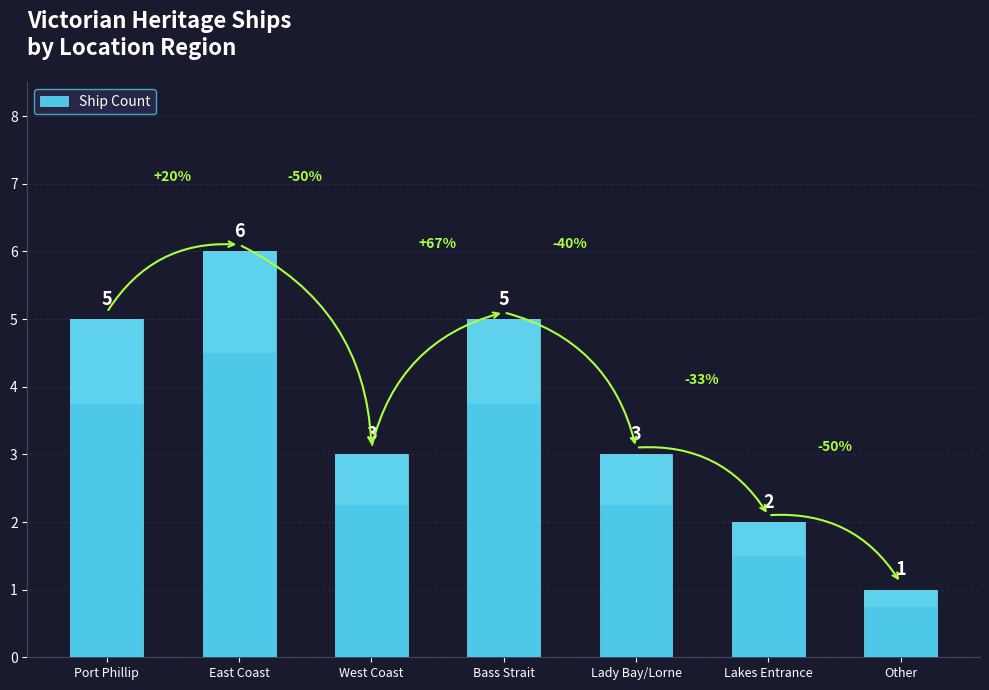

What is the maximum value shown in the chart?

6